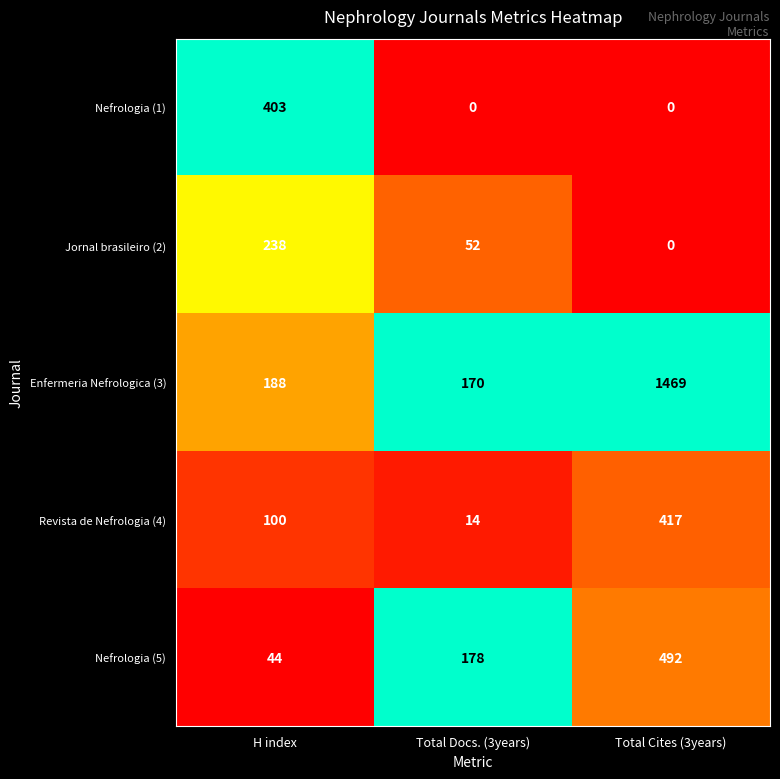

Reading left to right, what are all the values shown in this chart?

Nefrologia (1): 403	0	0
Jornal brasileiro (2): 238	52	0
Enfermeria Nefrologica (3): 188	170	1469
Revista de Nefrologia (4): 100	14	417
Nefrologia (5): 44	178	492